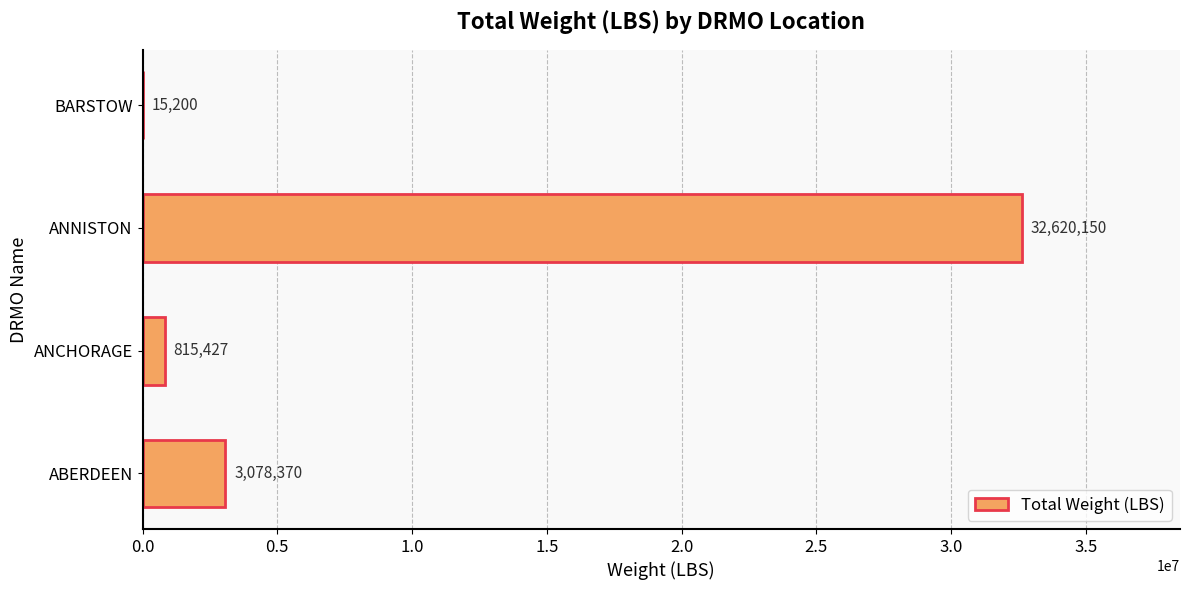

At which category does the chart reach its peak across all series?

ANNISTON